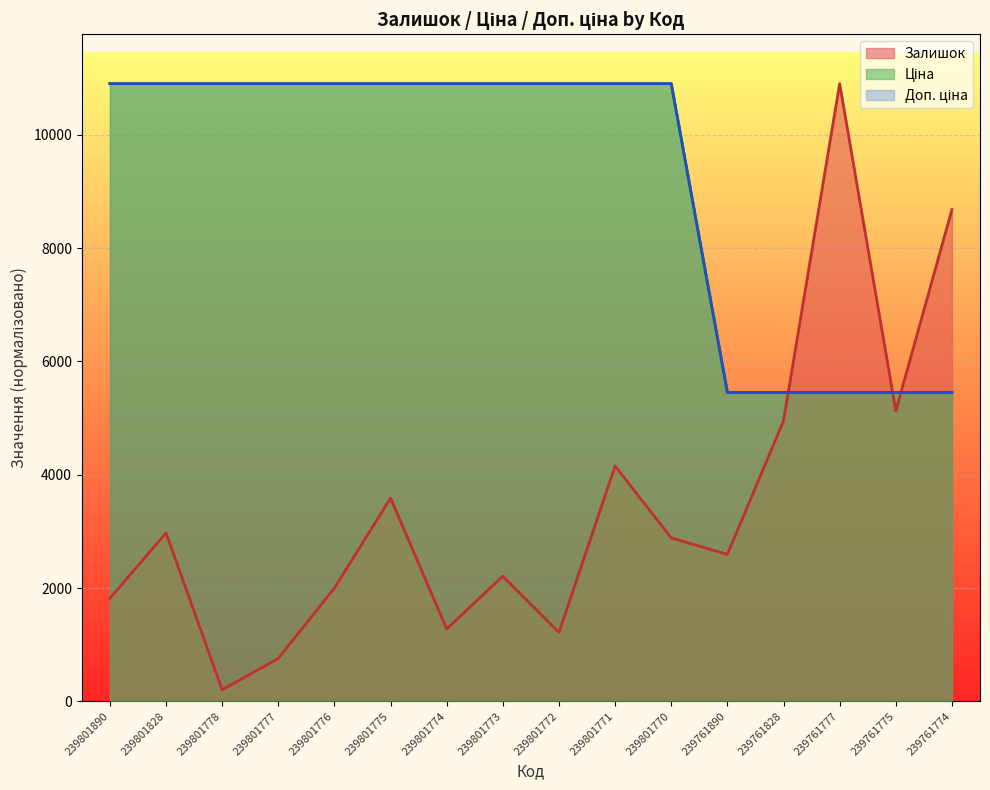

True or false: Доп. ціна has a value of 2107.7 at 239761775.

False